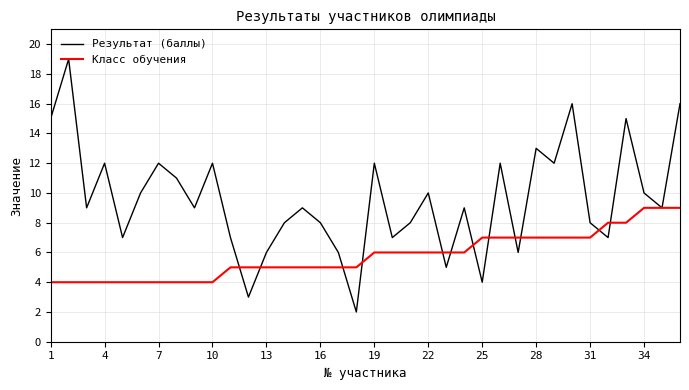

After their last crossing, which series has the higher values: Результат (баллы) or Класс обучения?

Результат (баллы)